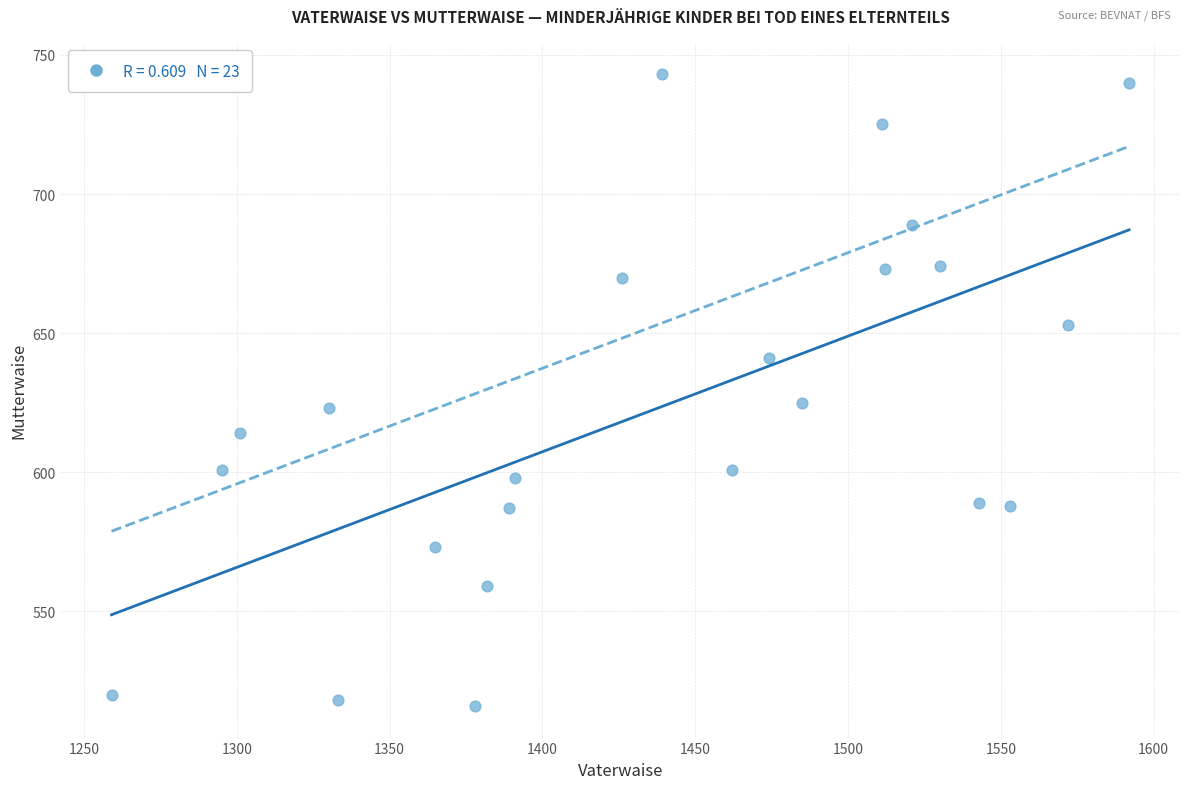

What is the range of Y values (max minus min)?

227